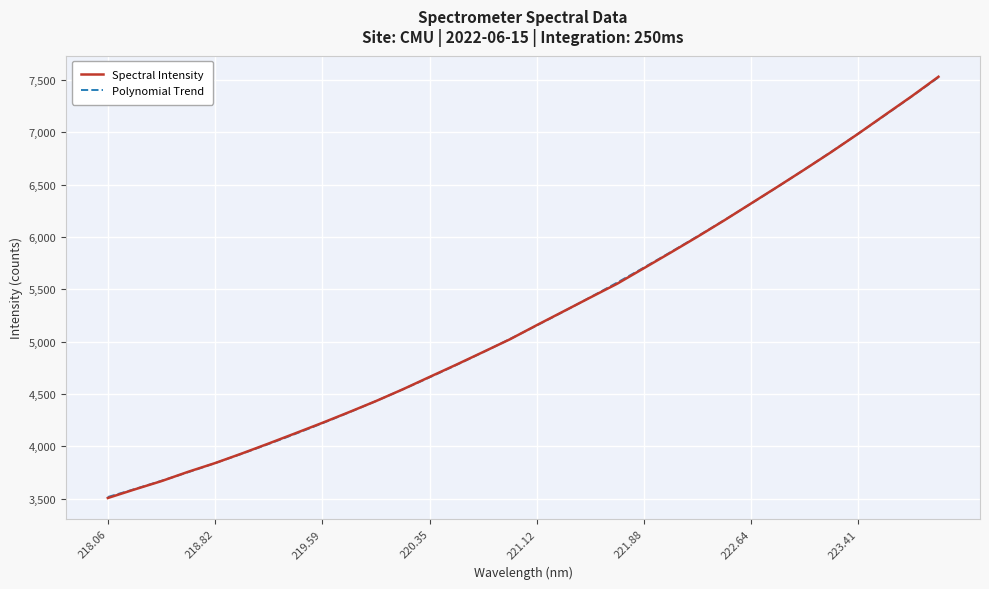

Which has a higher value, 219.3979 or 223.0264?

223.0264